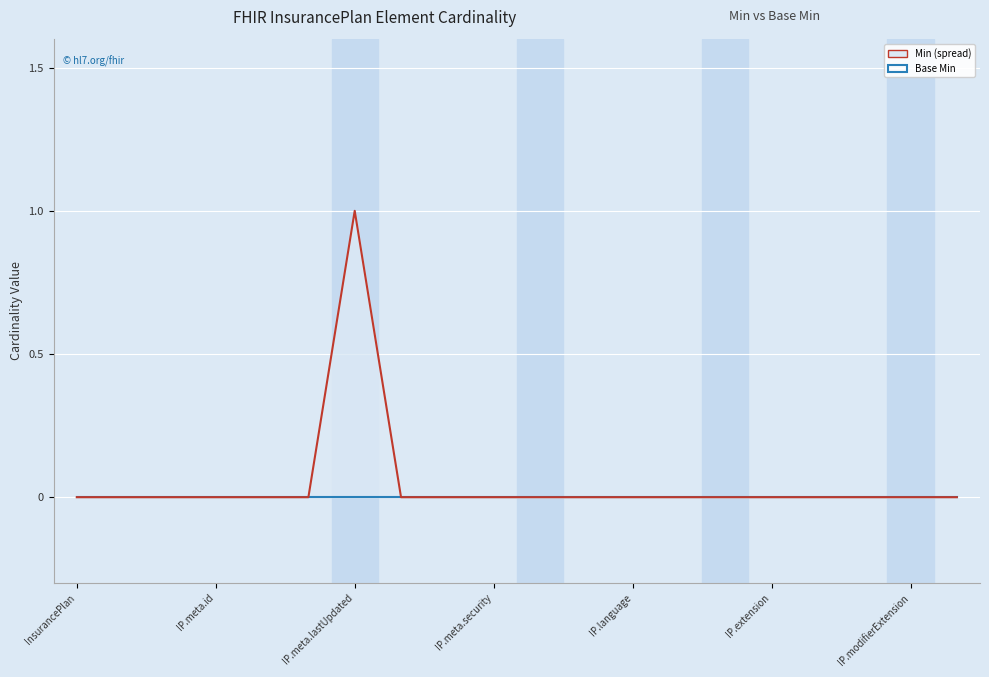

Which series has the widest spread of values?

Min